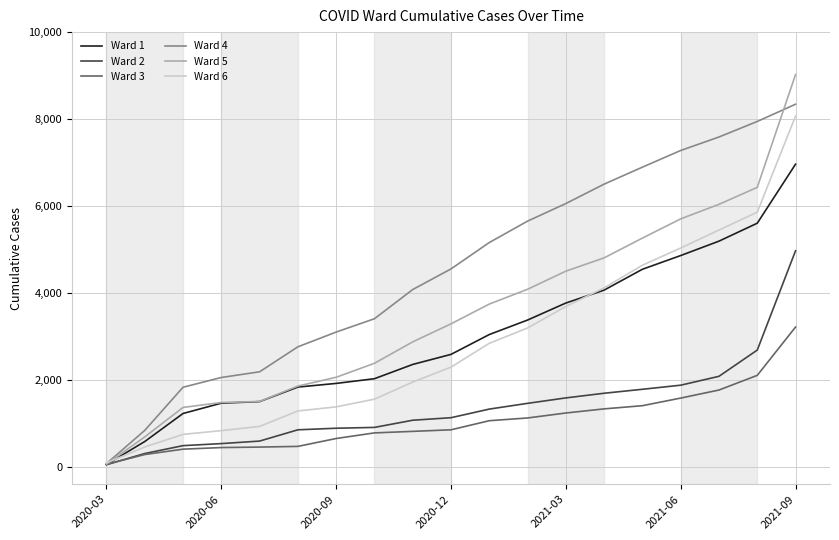

What is the minimum value shown in the chart?

60